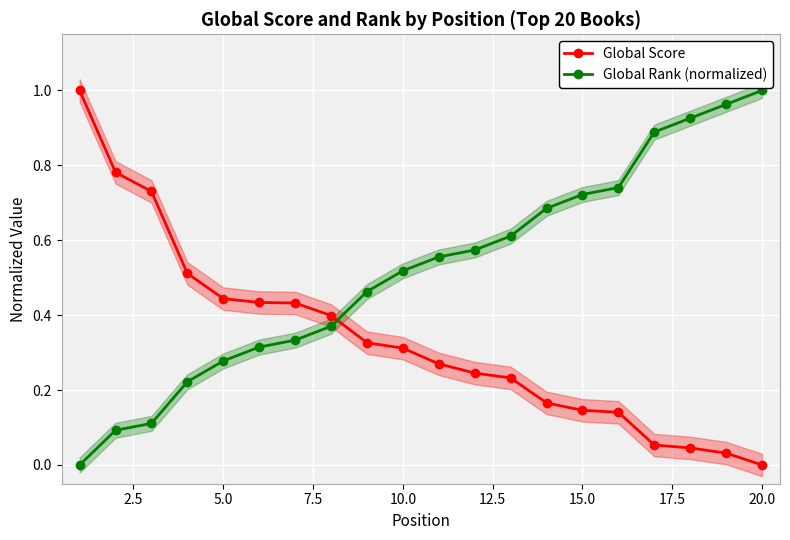

What are all the series names shown in the legend?

Global Score, Global Rank (normalized)